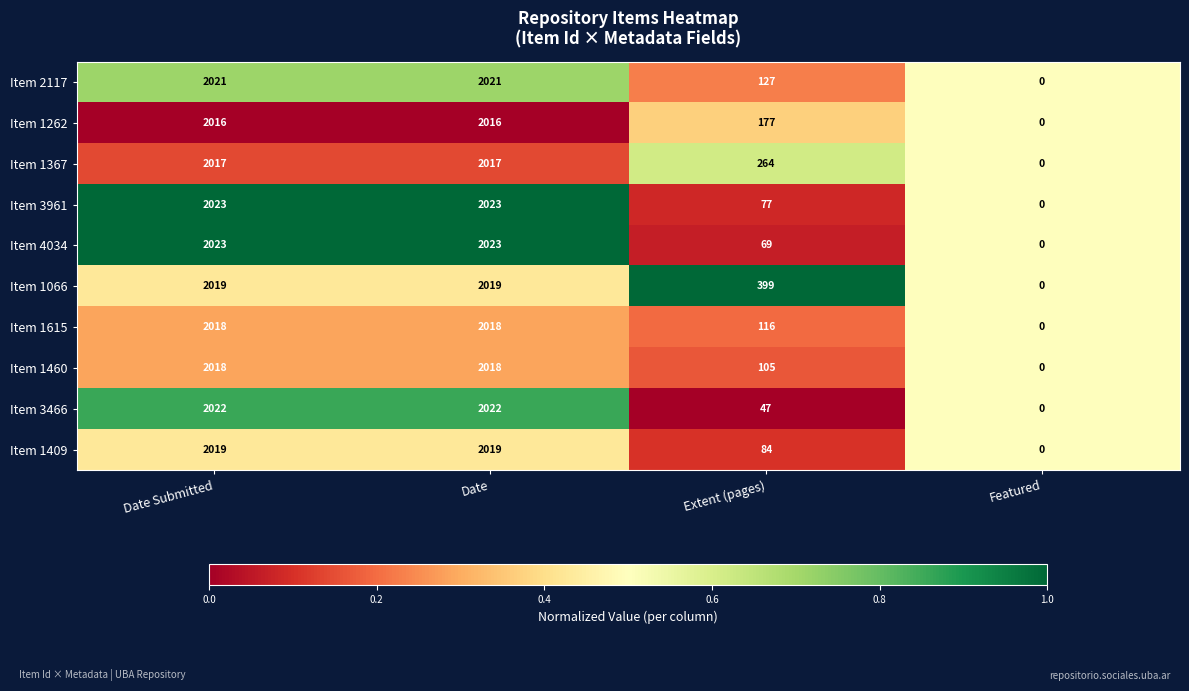

The value of Item 1460 at Date Submitted is 3443. True or false?

False